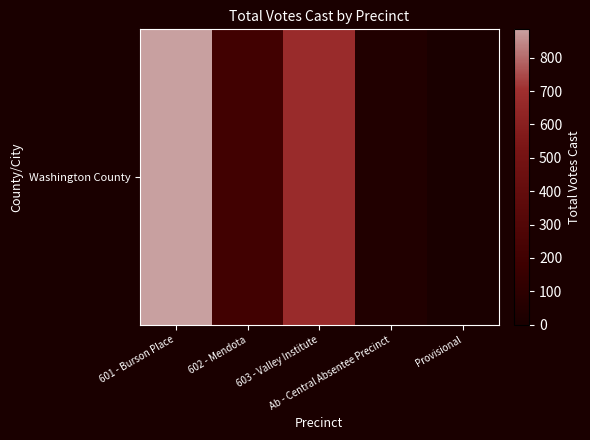

Where is the data nearest to the value 442?

603 - Valley Institute